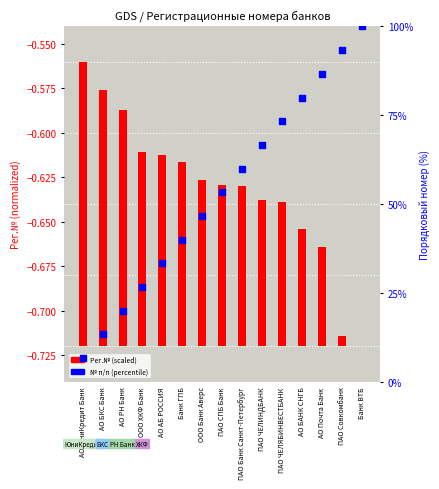

What are all the series names shown in the legend?

Рег.№ (scaled), № п/п (percentile)